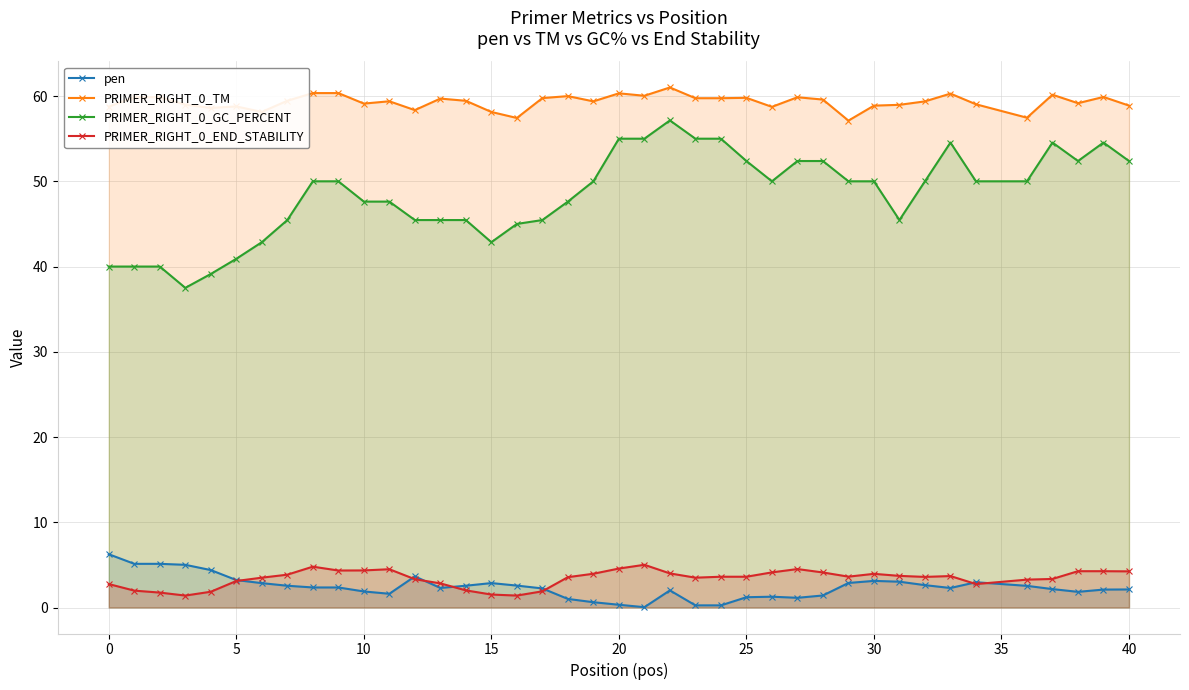

True or false: PRIMER_RIGHT_0_END_STABILITY has a value of 1.2 at 18.

False